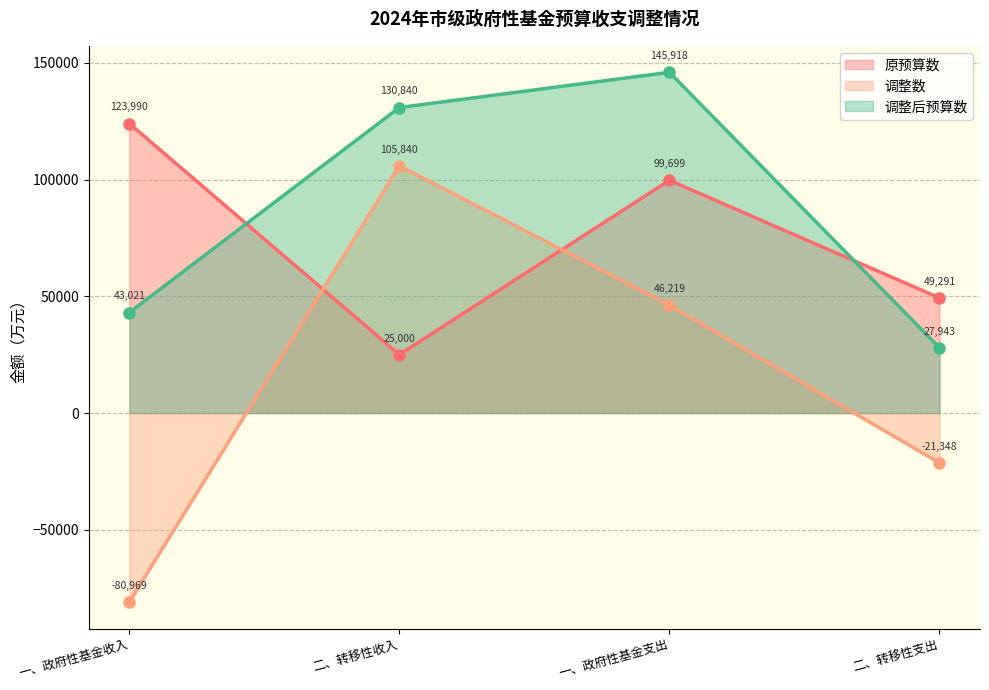

The 调整后预算数 series shows 27943.0 at 二、转移性支出. True or false?

True